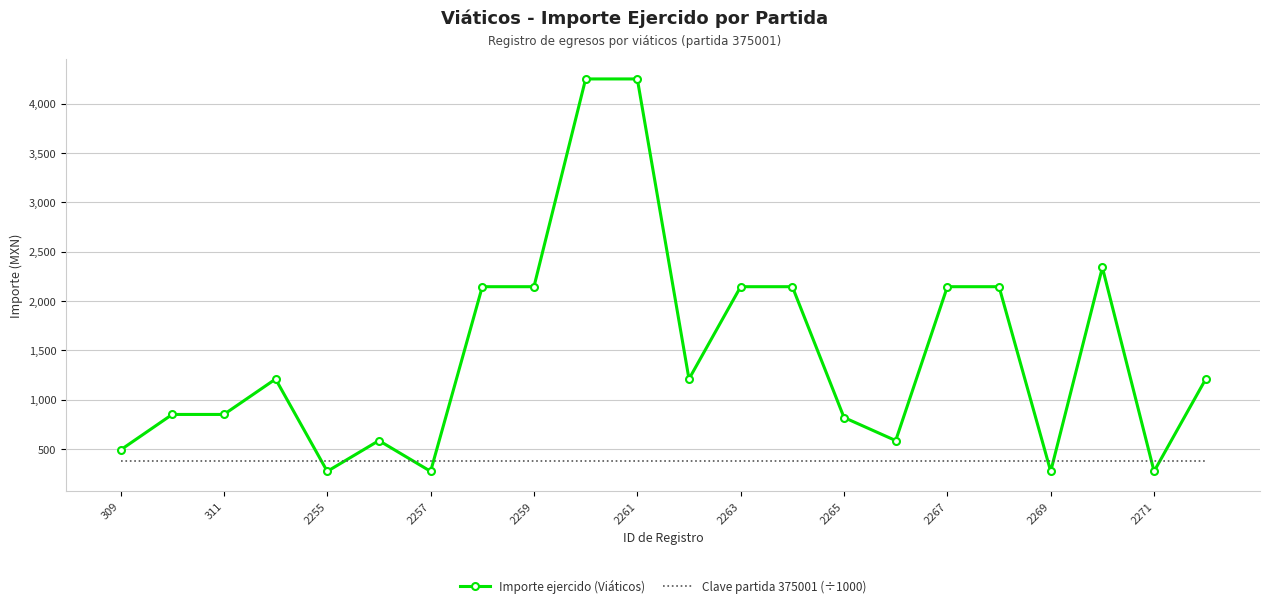

Rank the series by their maximum value, from highest to lowest.

Importe ejercido (Viáticos), Clave partida 375001 (÷1000)